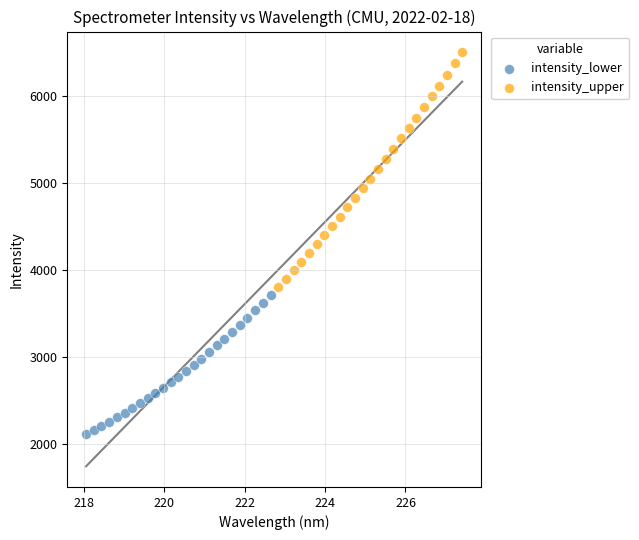

Which series contains the lowest Y value?

intensity_lower